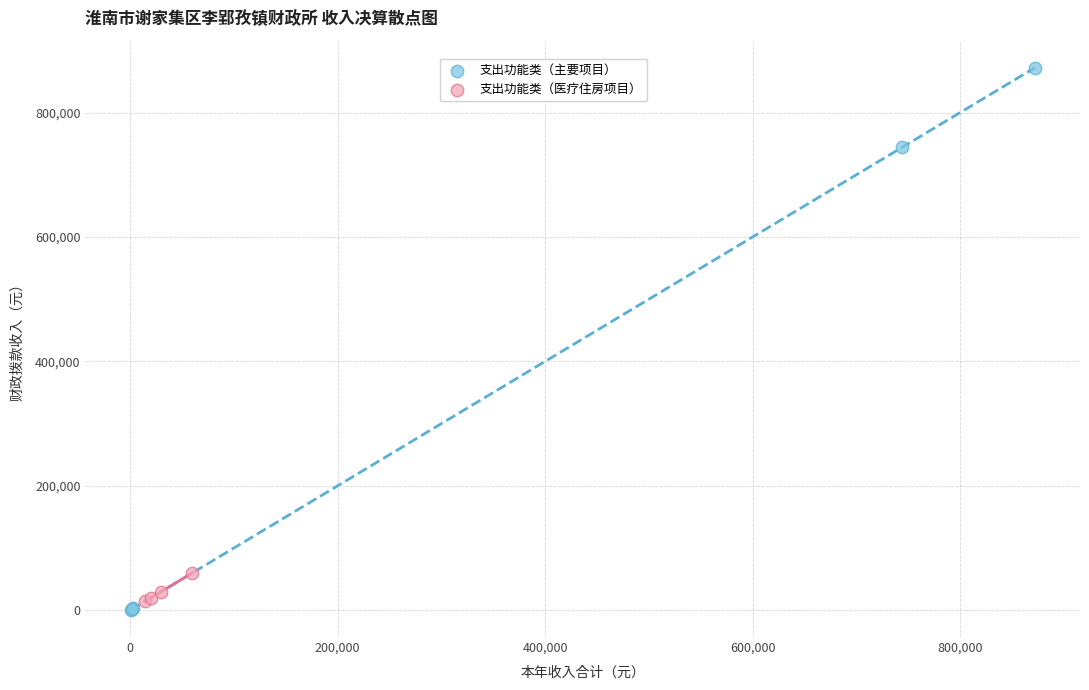

What are all the series names shown in the legend?

支出功能类（主要项目）, 支出功能类（医疗住房项目）